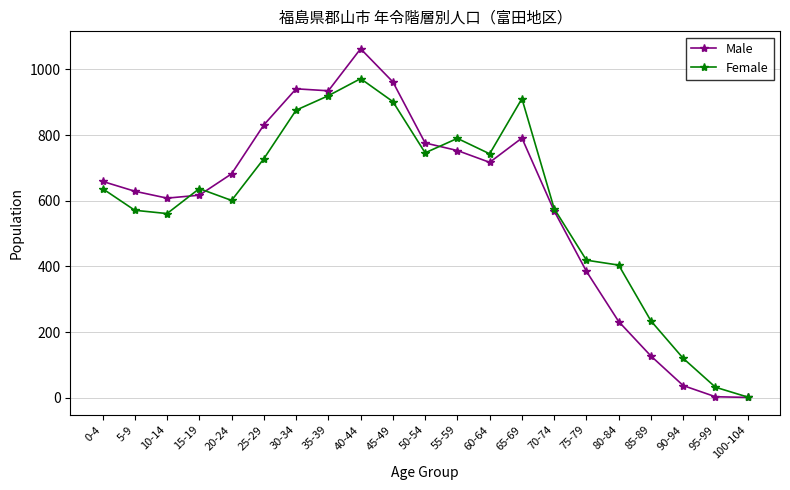

What is the label of the 10th point from the left?

45-49